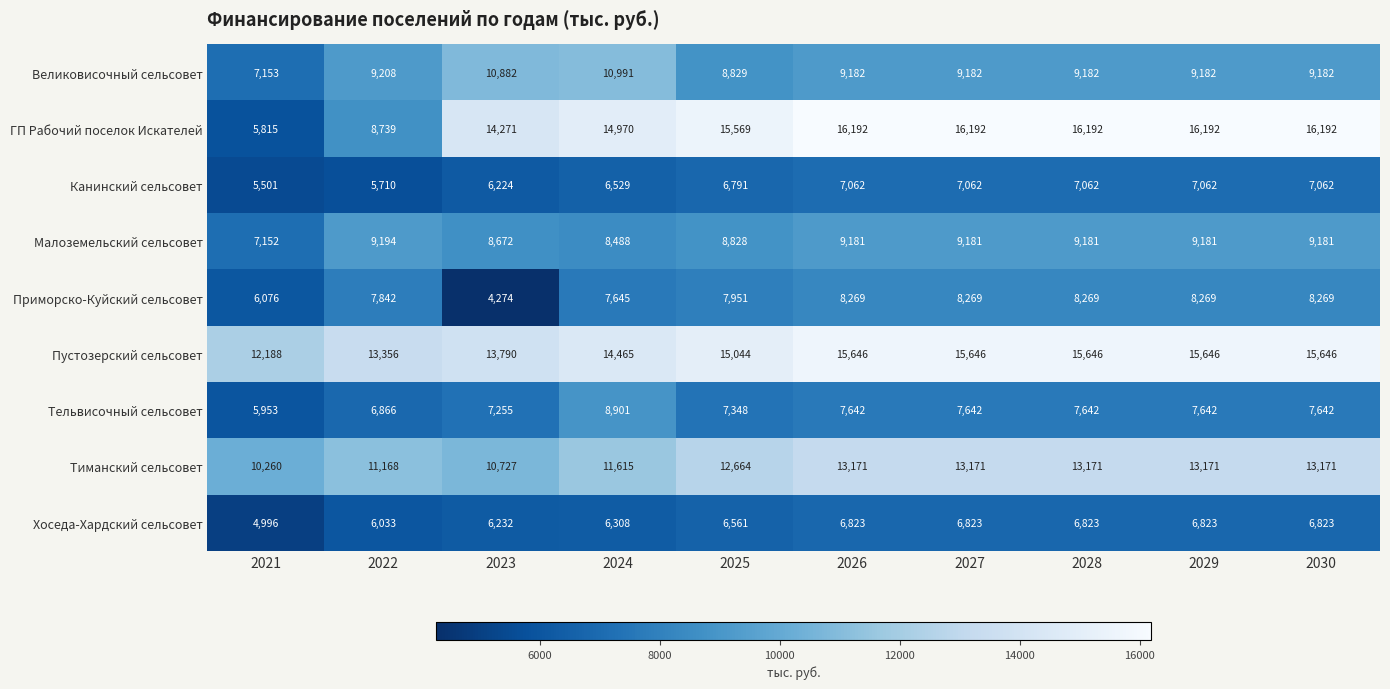

The value of Приморско-Куйский сельсовет at 2029 is 8269. True or false?

True